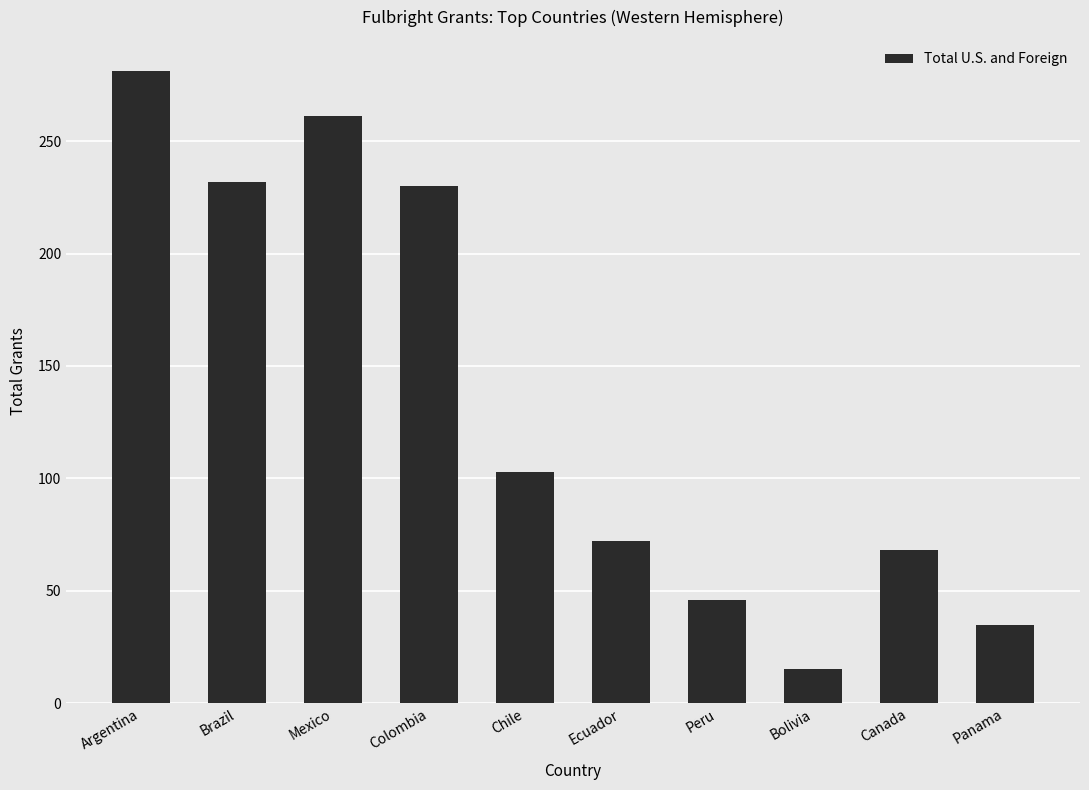

What is the approximate value at Ecuador?

72